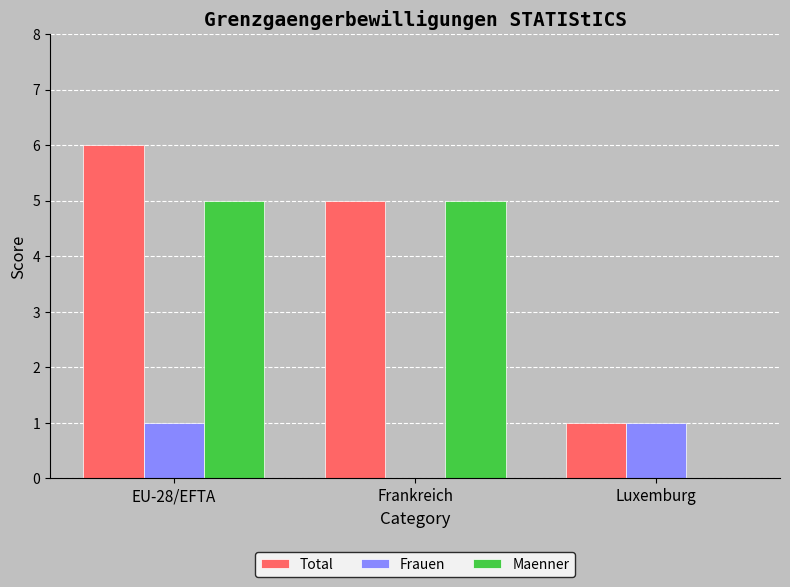

What is the sum of all Frauen values?

2